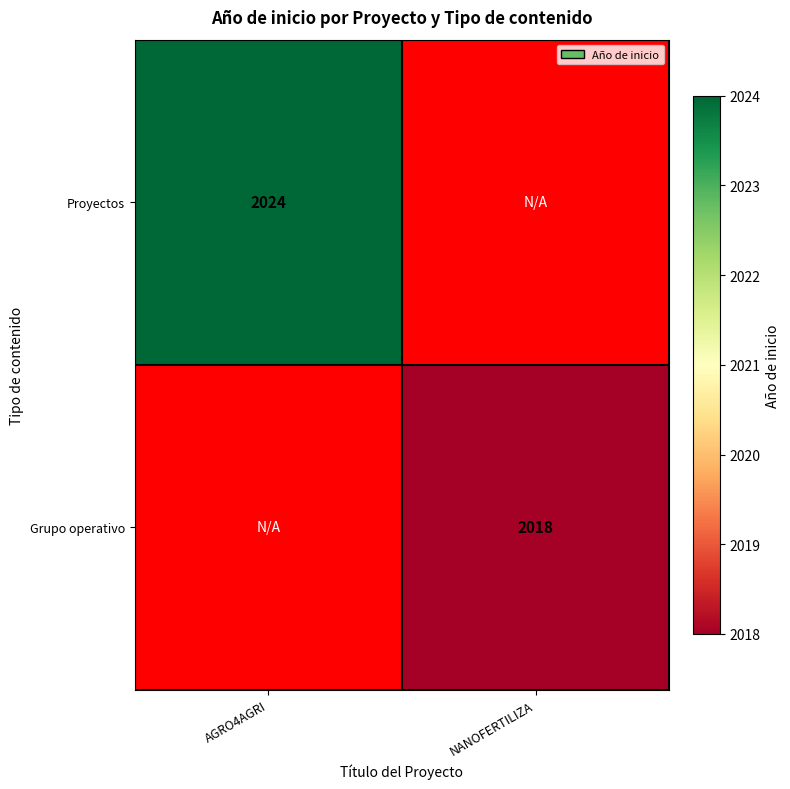

Is the value of Grupo operativo at NANOFERTILIZA greater than the value of Proyectos at AGRO4AGRI?

No